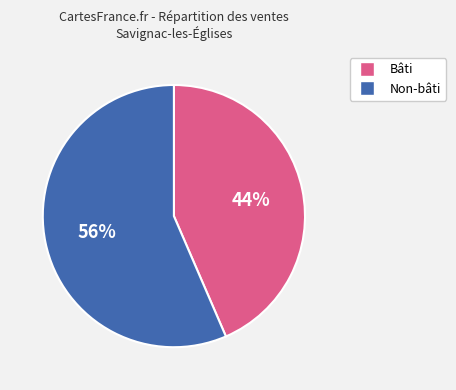

Do Bâti and Non-bâti together represent more than half of the pie?

Yes